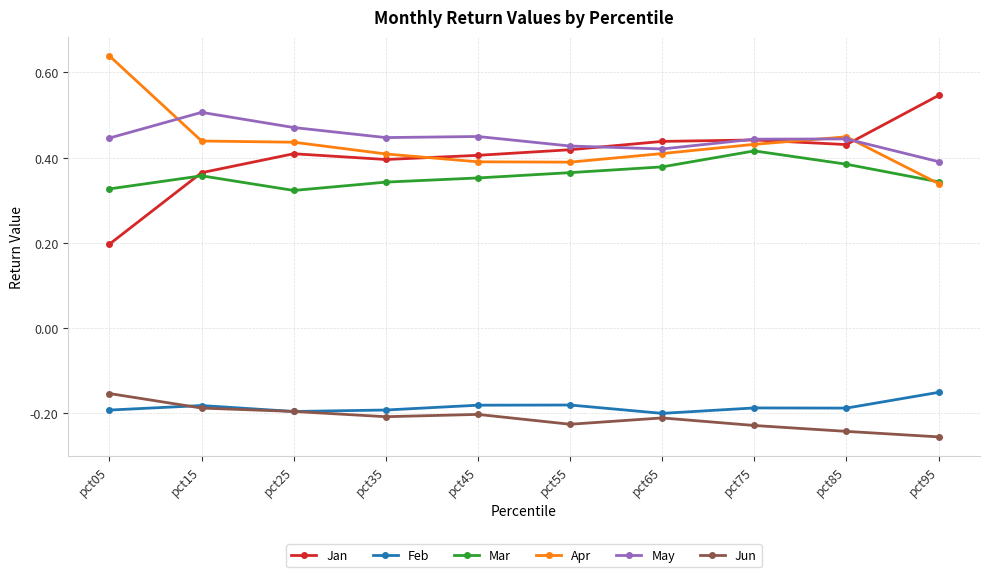

At which label does Jan reach its minimum?

pct05